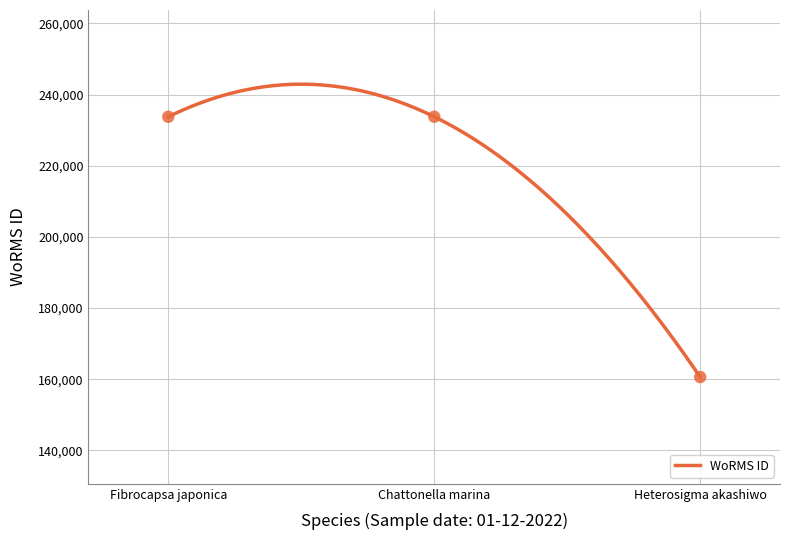

What is the change in value from Fibrocapsa japonica to Chattonella marina?

+19